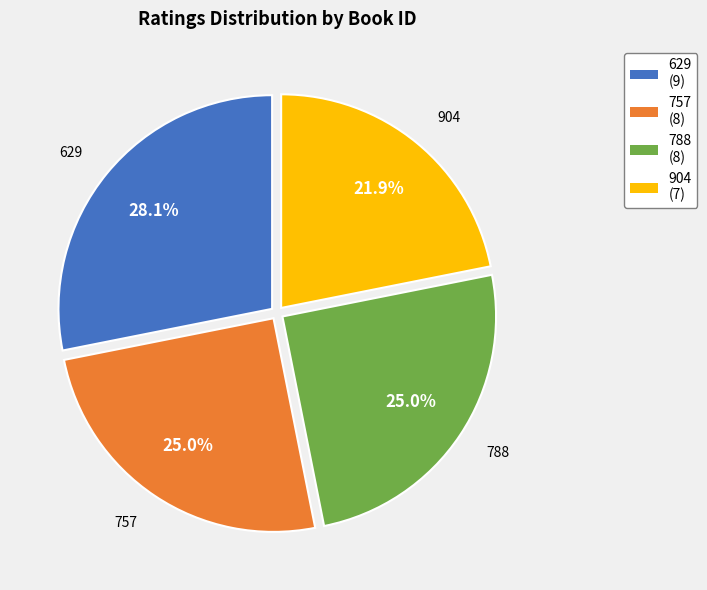

Between 904 and 788, which is larger?

788